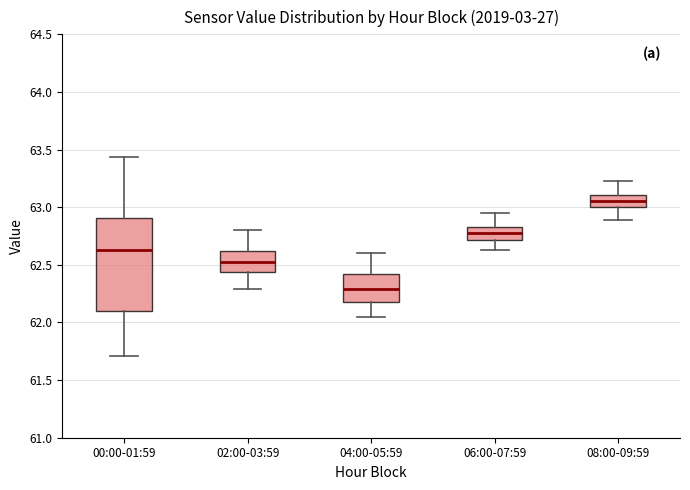

Reading left to right, transcribe this box plot: for each box, give where its median line is, the range the box spans, and where its two whiskers end, as read against the y-axis. The values are not printed on the chart, so give them approximately, as read against the axis.

00:00-01:59: median 62.65, box 62.10 to 62.90, whiskers 61.70 to 63.45
02:00-03:59: median 62.55, box 62.45 to 62.60, whiskers 62.30 to 62.80
04:00-05:59: median 62.30, box 62.20 to 62.40, whiskers 62.05 to 62.60
06:00-07:59: median 62.80, box 62.70 to 62.85, whiskers 62.65 to 62.95
08:00-09:59: median 63.05, box 63.00 to 63.10, whiskers 62.90 to 63.25